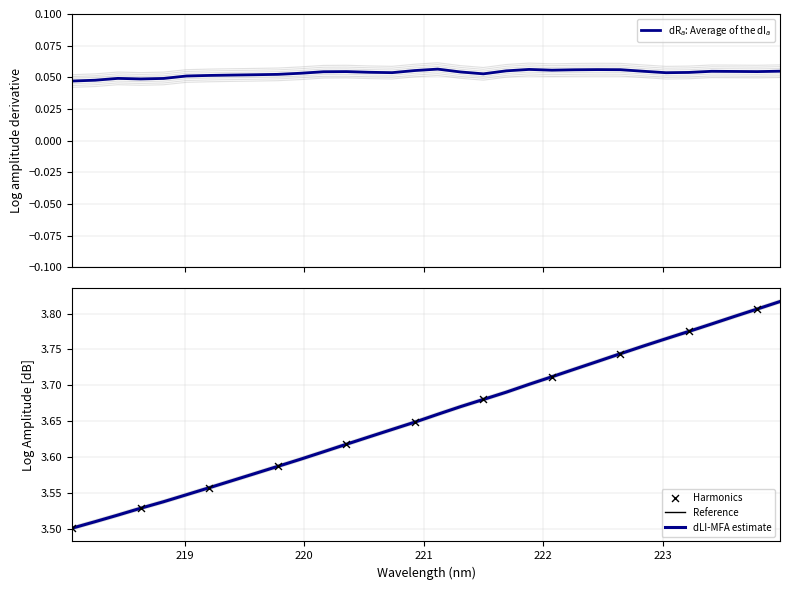

What is the change in value from 219.7801 to 223.2172?

+0.2